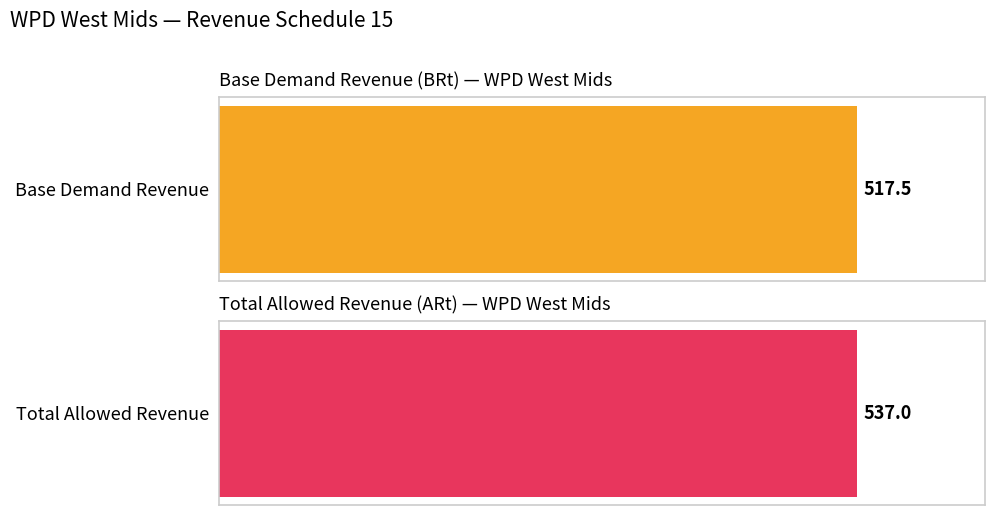

List the series in order of their overall mean, highest first.

Total Allowed Revenue, Base Demand Revenue